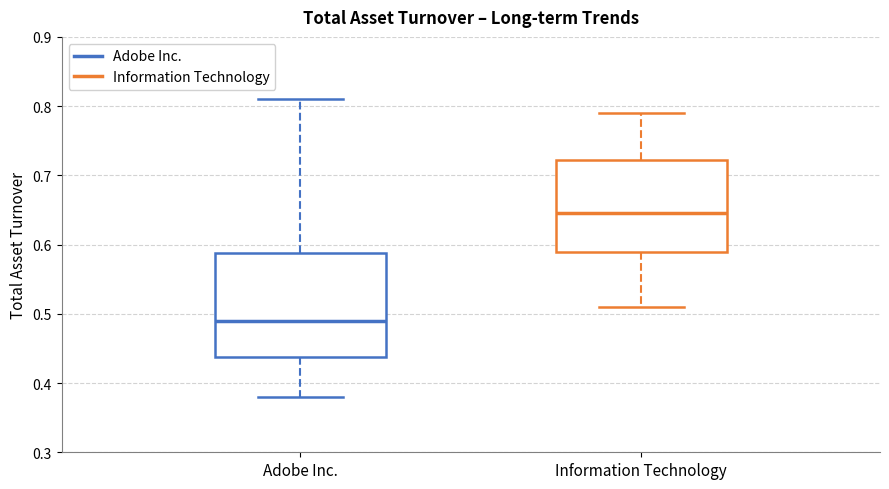

Where does the median line of the box for Information Technology sit on the y-axis? The values are not printed on the chart, so give them approximately, as read against the axis.

0.65